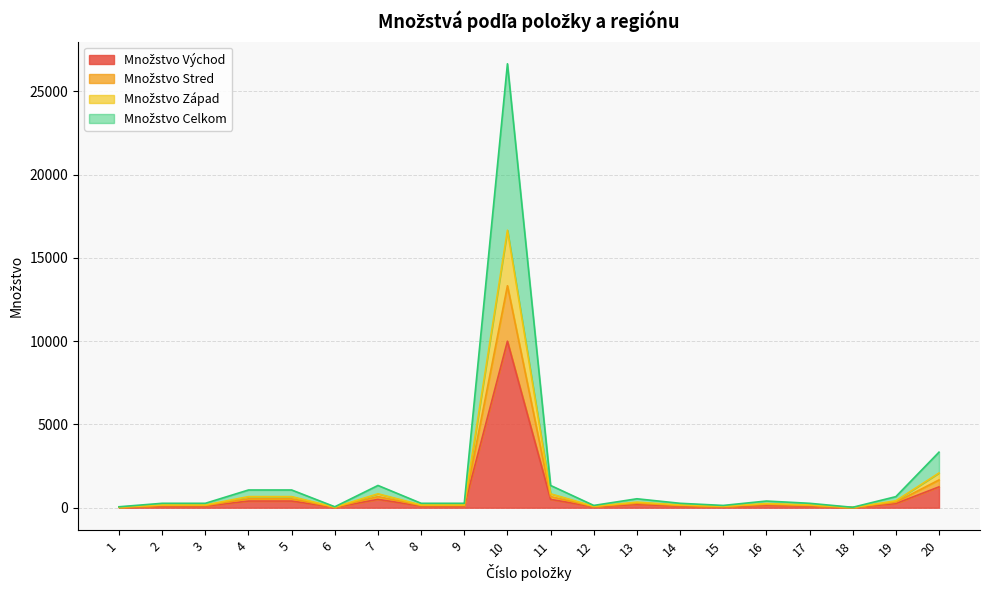

How many values in the Množstvo Celkom series exceed 264?

9